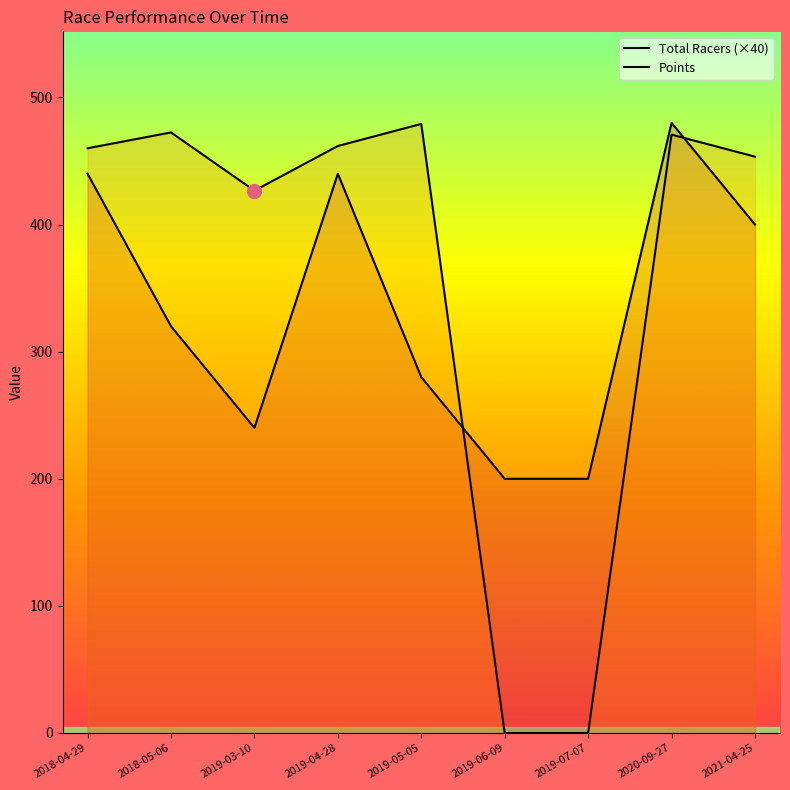

List the labels in order of Points value, largest first.

2019-05-05, 2018-05-06, 2020-09-27, 2019-04-28, 2018-04-29, 2021-04-25, 2019-03-10, 2019-06-09, 2019-07-07